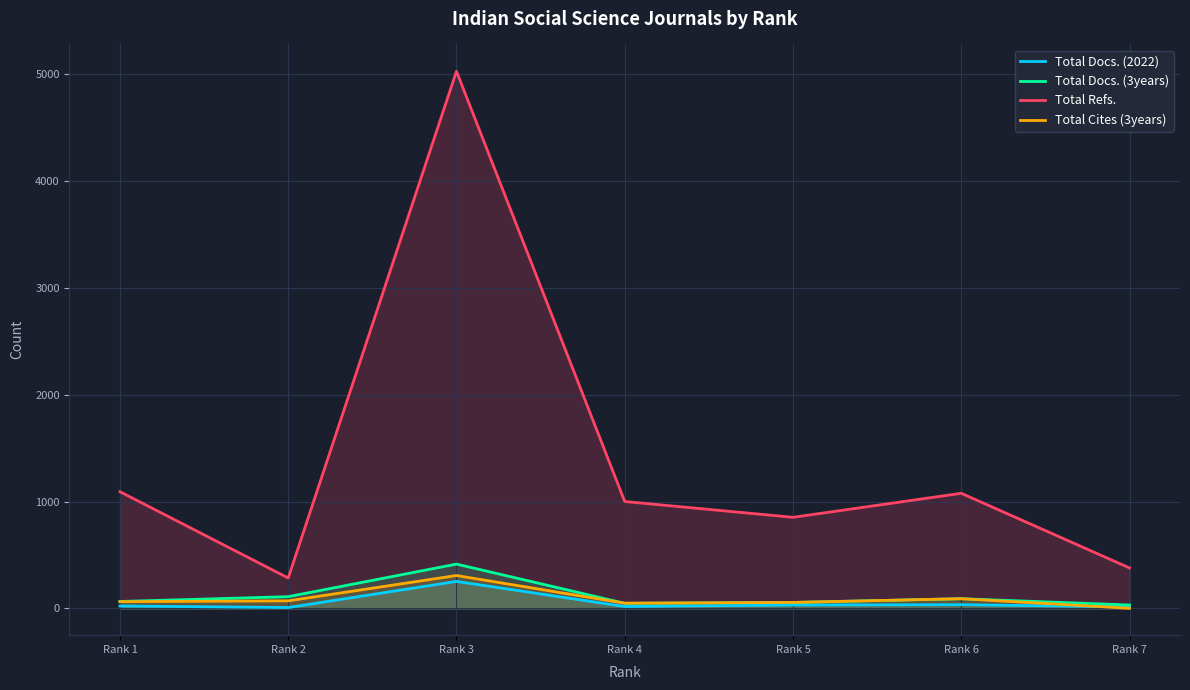

Rank the series at Rank 3 from highest to lowest value.

Total Refs., Total Docs. (3years), Total Cites (3years), Total Docs. (2022)